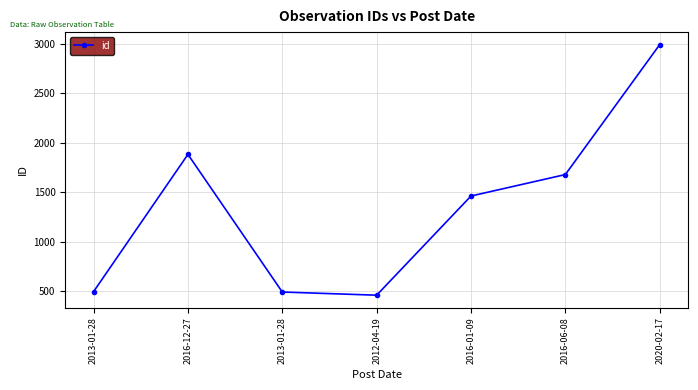

How many lines are shown in the chart?

1